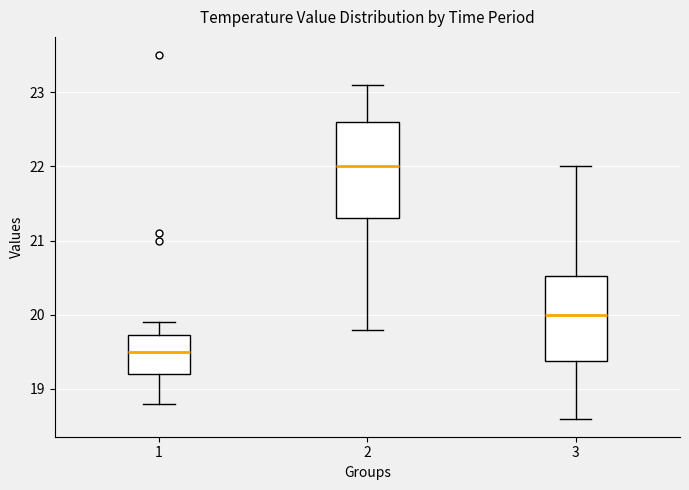

Reading left to right, transcribe this box plot: for each box, give where its median line is, the range the box spans, and where its two whiskers end, as read against the y-axis. The values are not printed on the chart, so give them approximately, as read against the axis.

1: median 19.5, box 19.2 to 19.7, whiskers 18.8 to 19.9
2: median 22.0, box 21.3 to 22.6, whiskers 19.8 to 23.1
3: median 20.0, box 19.4 to 20.5, whiskers 18.6 to 22.0